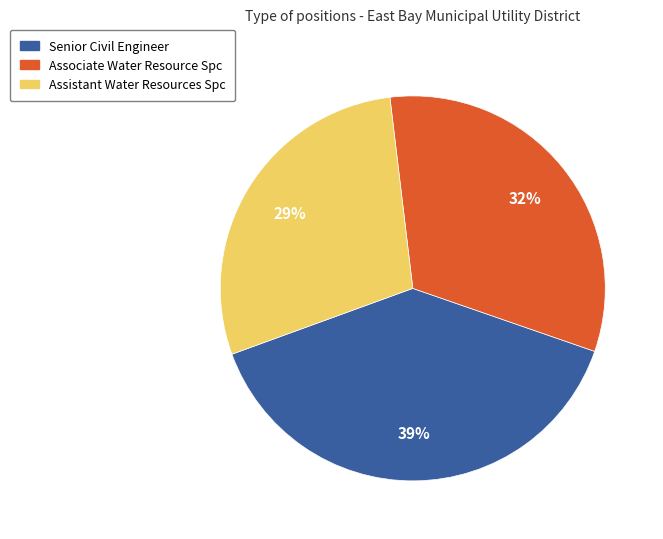

What percentage is the Assistant Water Resources Spc slice, to the nearest percent?

29%